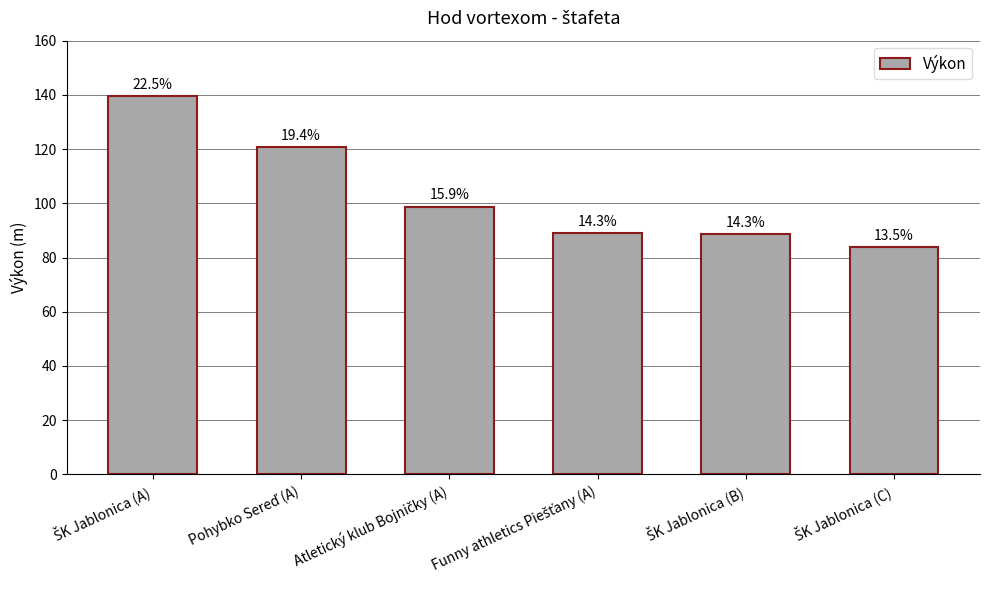

At which label is the value closest to 111?

Pohybko Sereď (A)